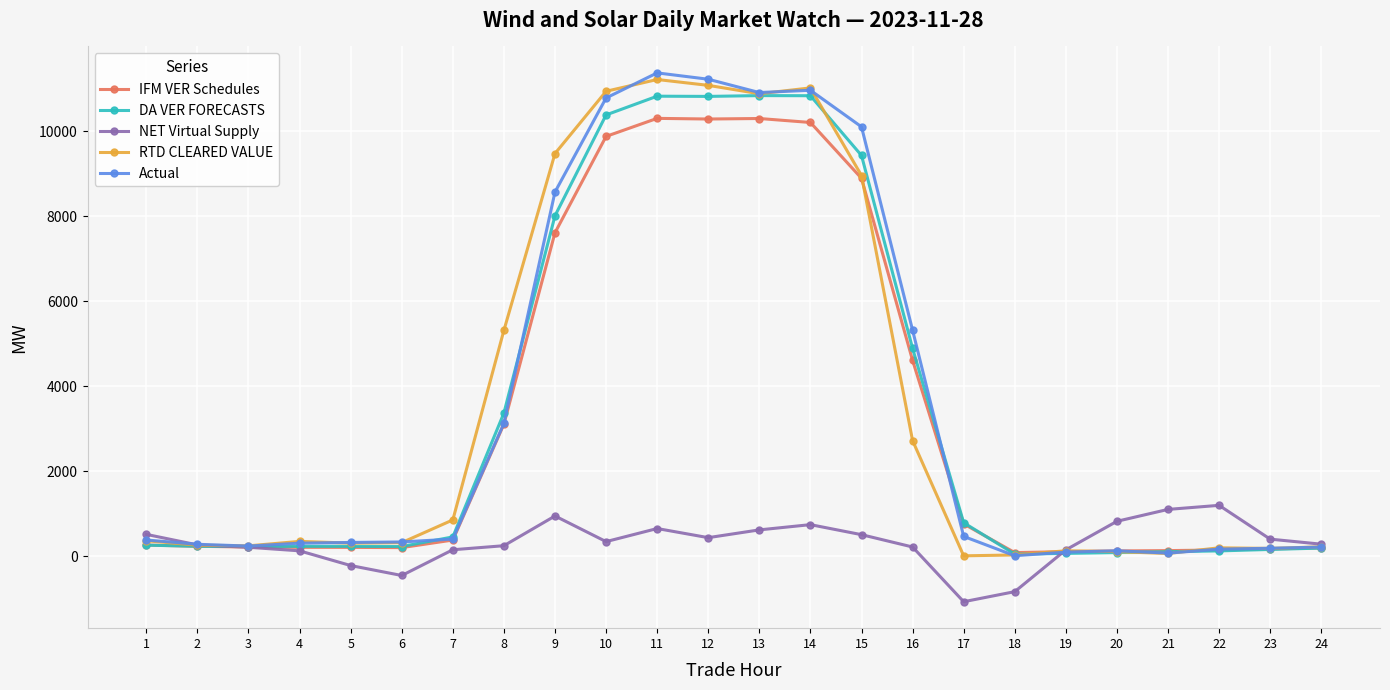

What value does the IFM VER Schedules series have at 10?

9883.0